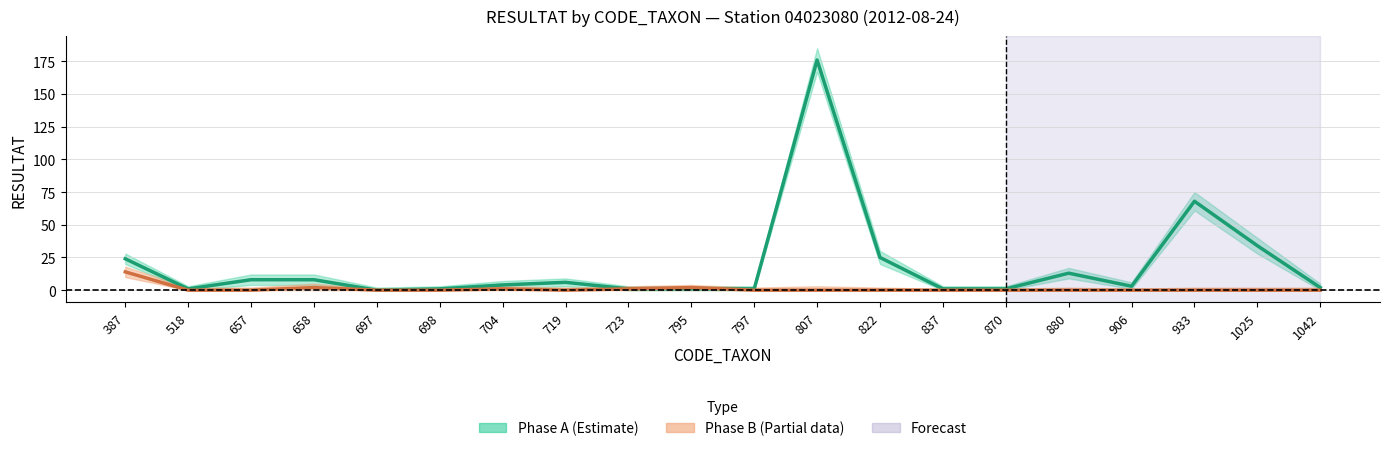

How many positive values does the Phase A series have?

19